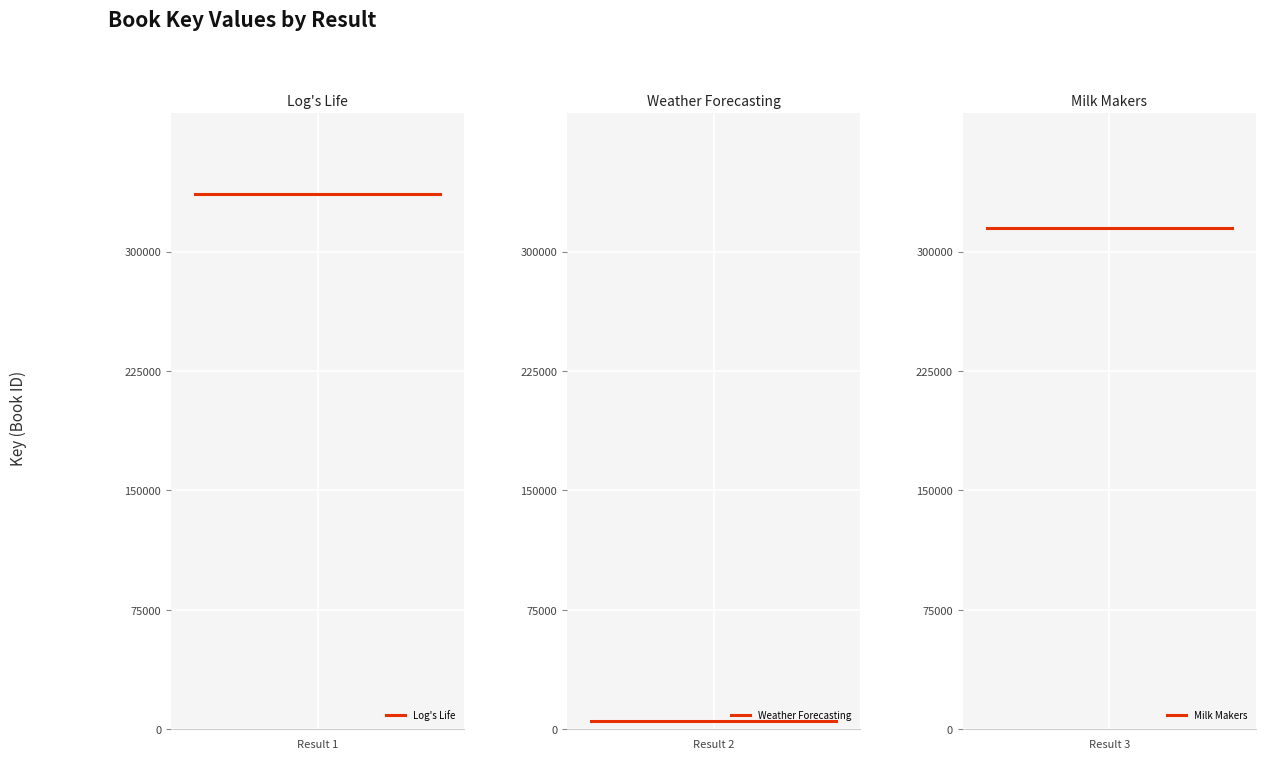

What is the maximum value for Log's Life?

336389